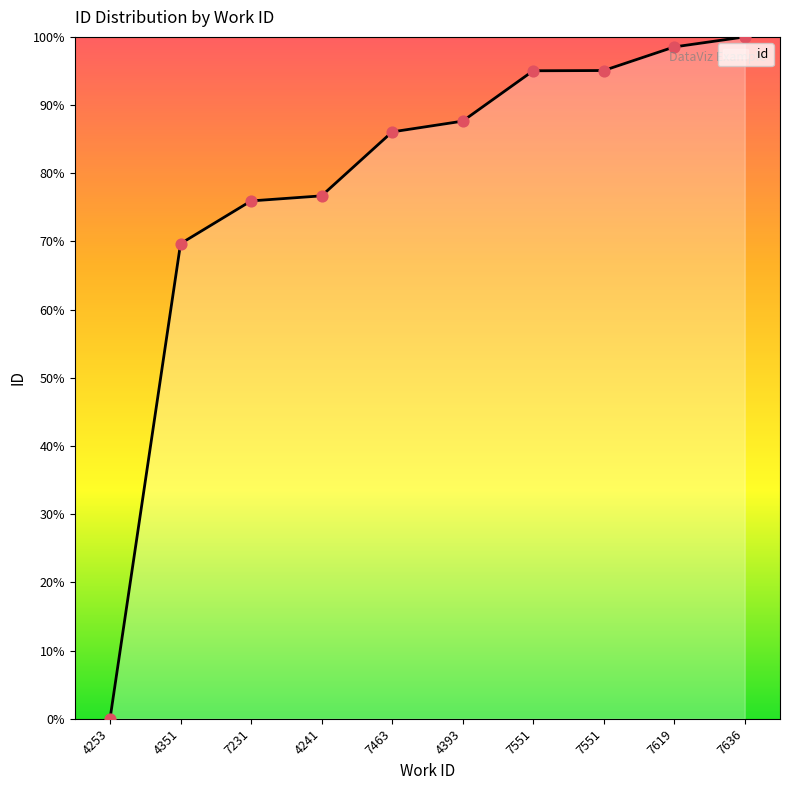

What is the change in value from 4241 to 7619?

+21.8